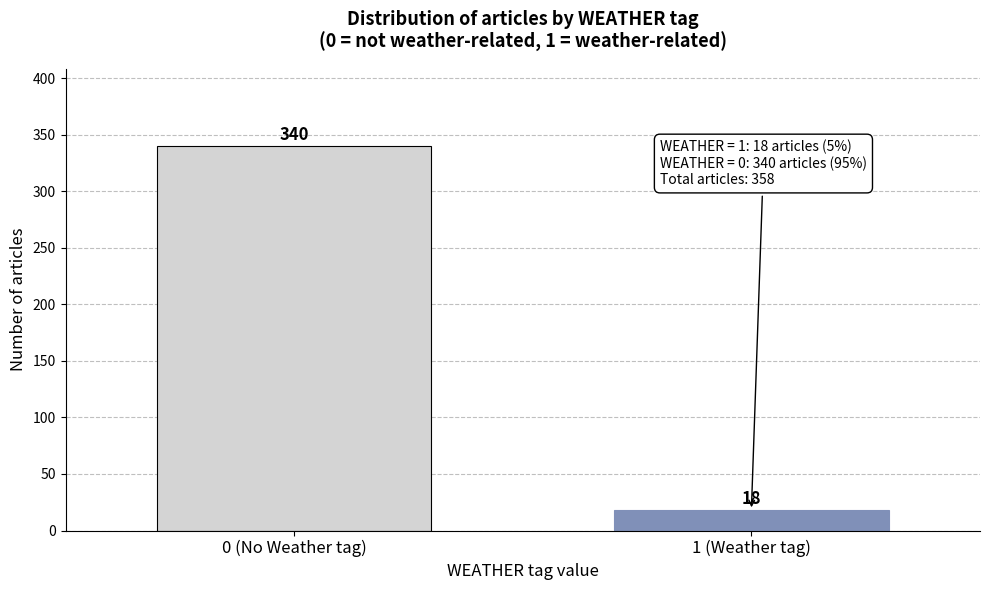

Reading left to right, transcribe all the data shown in this chart.

340	18